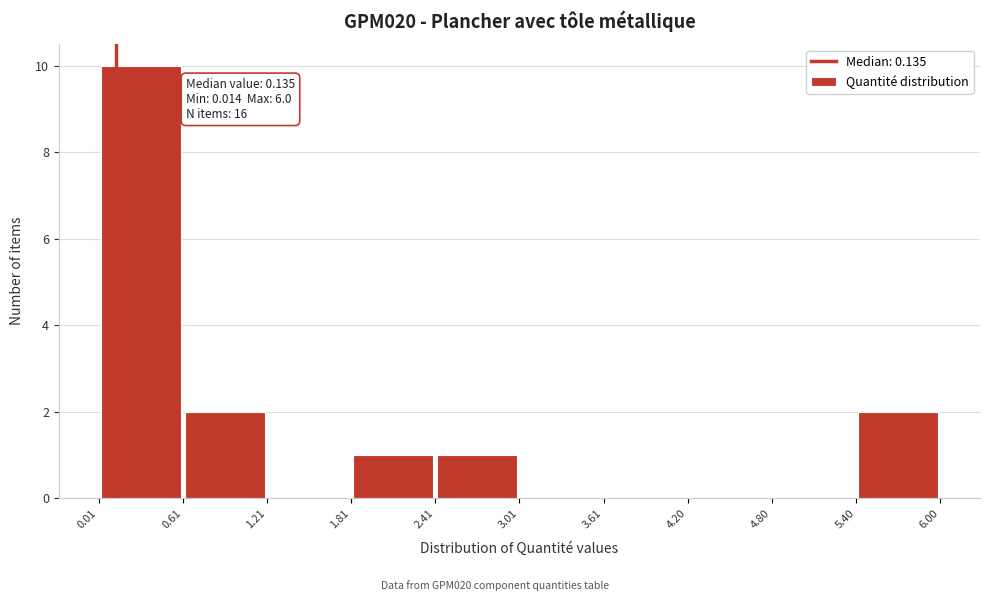

Which range on the x-axis has the tallest bar?

0.01 to 0.61